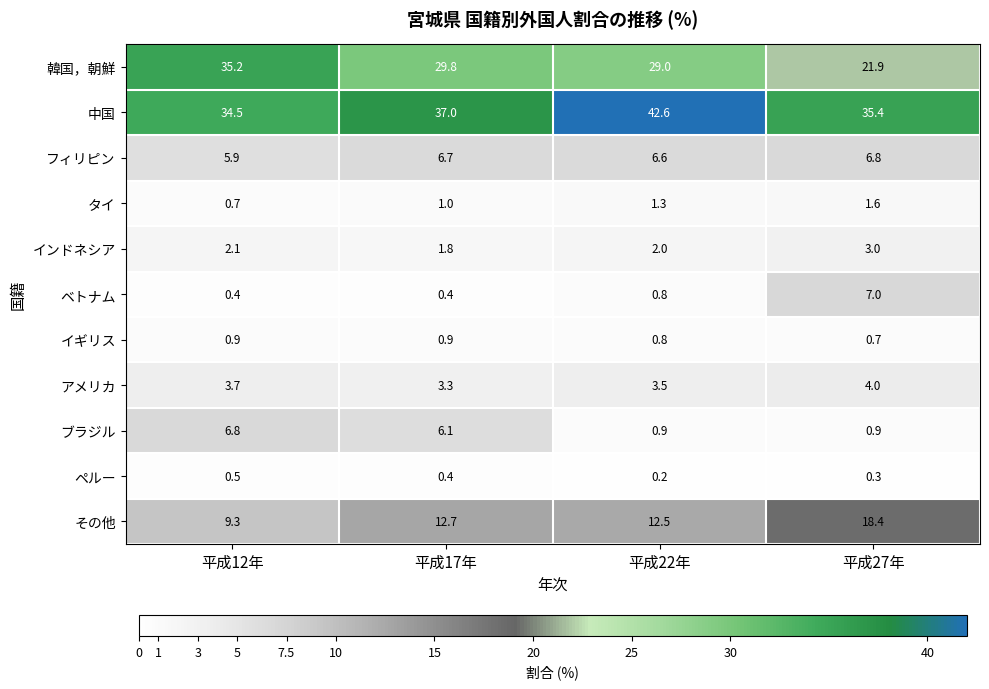

How many アメリカ values are between 3 and 4?

4